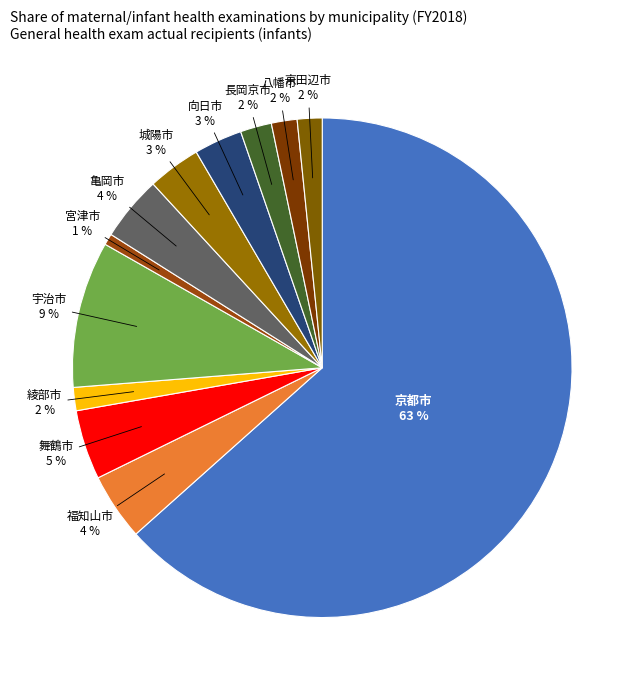

Rank the categories by value from highest to lowest.

京都市, 宇治市, 舞鶴市, 福知山市, 亀岡市, 城陽市, 向日市, 長岡京市, 八幡市, 京田辺市, 綾部市, 宮津市